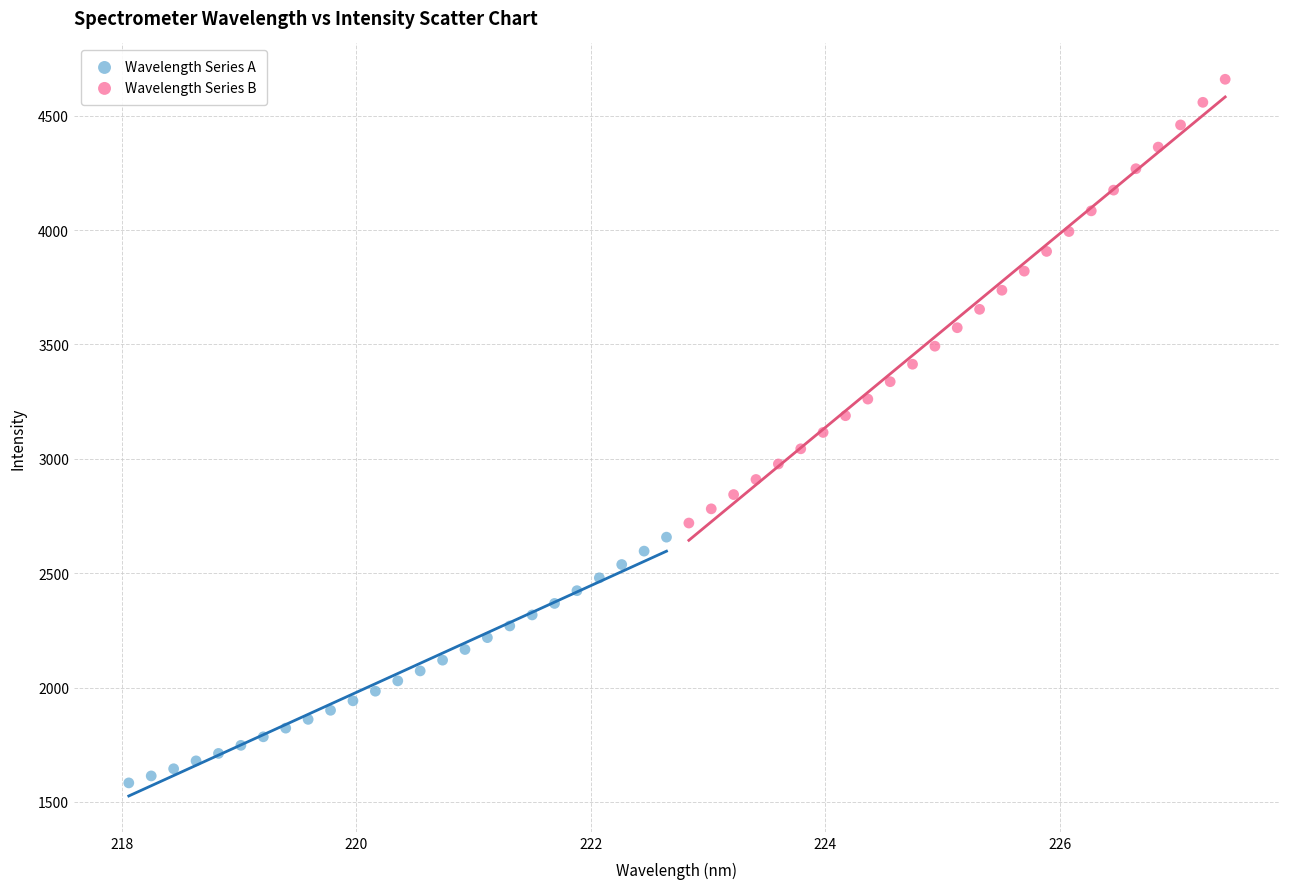

What are all the series names shown in the legend?

Wavelength Series A, Wavelength Series B